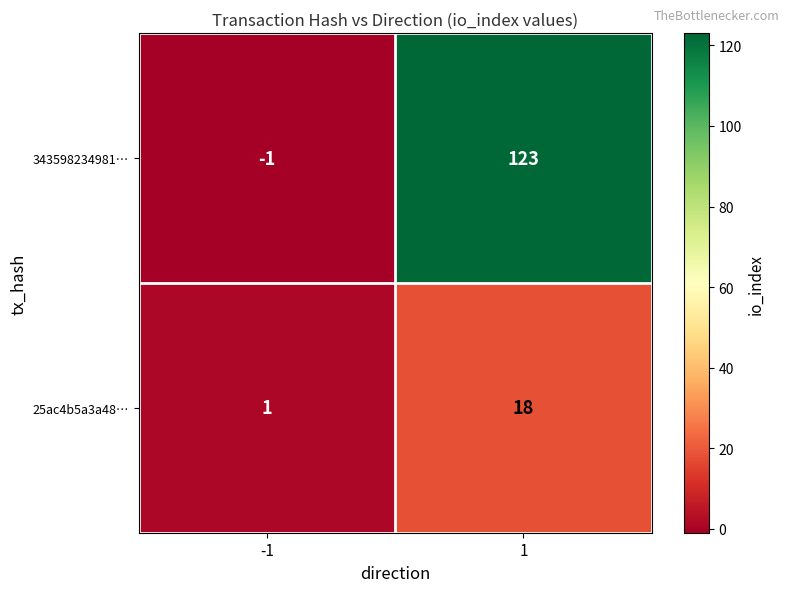

Reading left to right, list all the values displayed in this chart.

343598234981…: -1=-1	1=123
25ac4b5a3a48…: -1=1	1=18